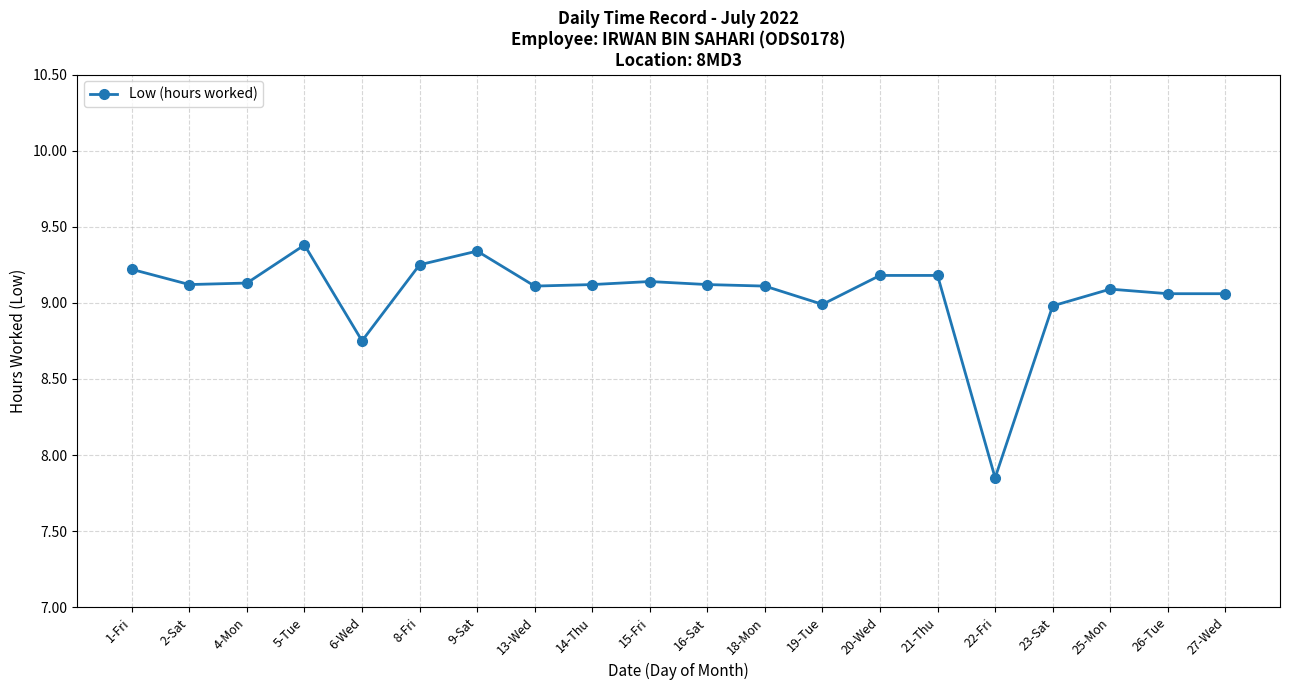

At which label does the data first exceed 9?

1-Fri